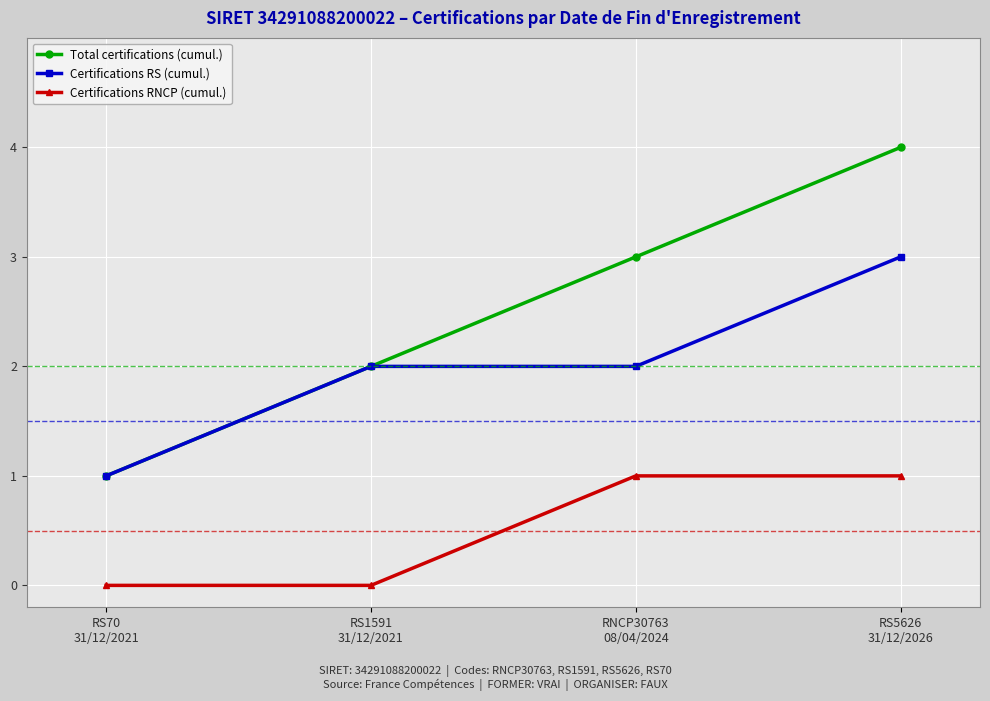

What is the difference between the maximum and minimum values in the Certifications RS (cumul.) series?

2